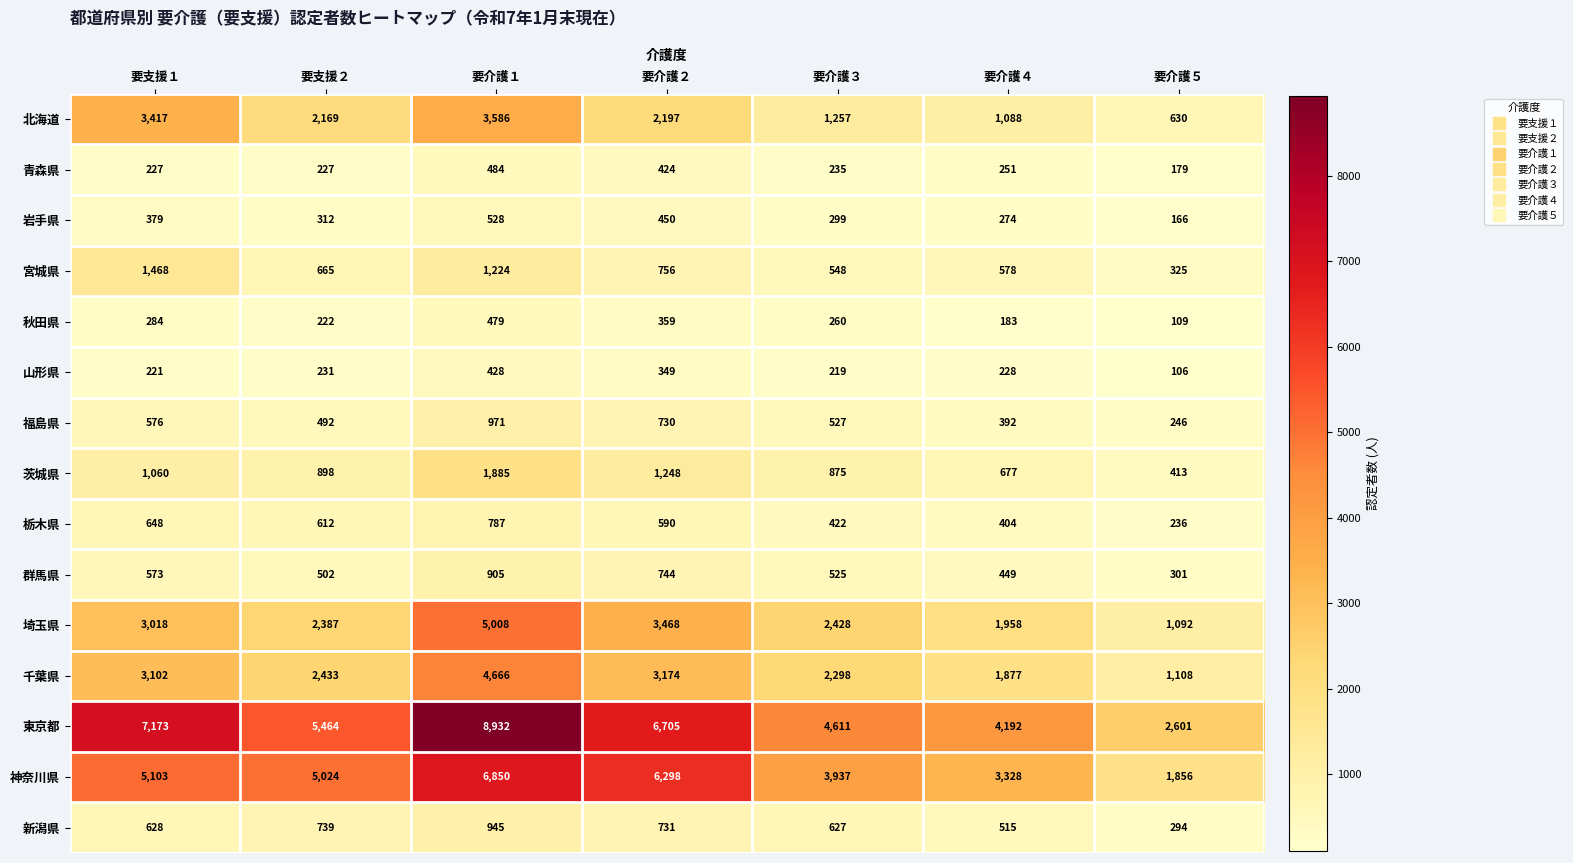

Rank the series at 要介護４ from lowest to highest value.

秋田県, 山形県, 青森県, 岩手県, 福島県, 栃木県, 群馬県, 新潟県, 宮城県, 茨城県, 北海道, 千葉県, 埼玉県, 神奈川県, 東京都